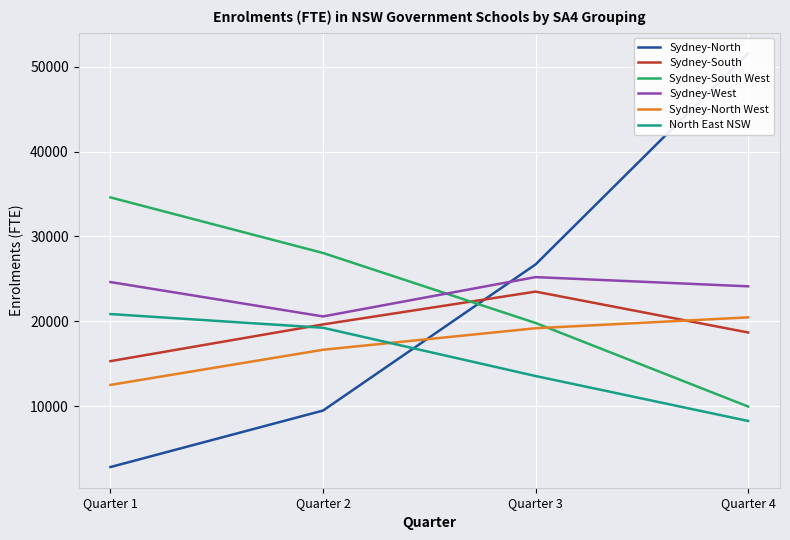

Between Quarter 1 and Quarter 4, which series saw the biggest shift?

Sydney-North